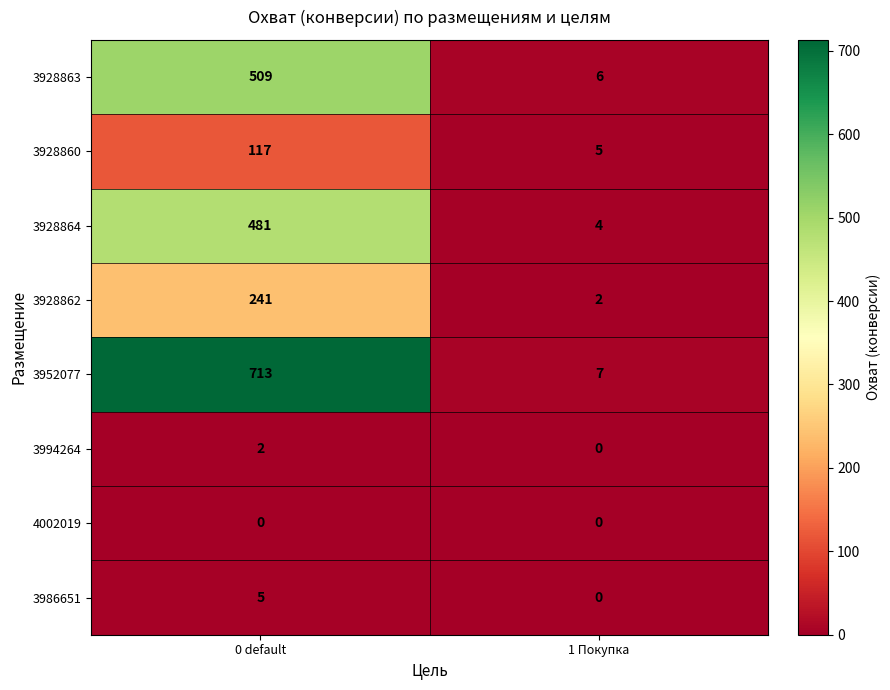

What is the difference between the maximum and minimum values in the 3928864 series?

477